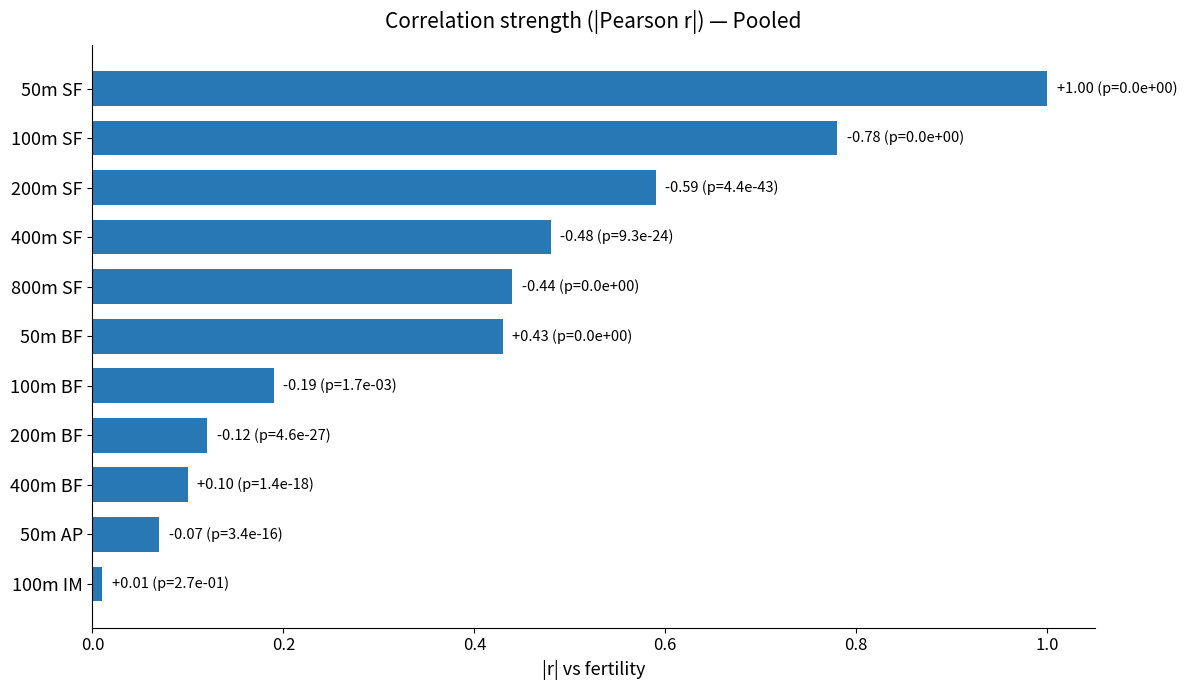

At which category does the chart reach its minimum across all series?

100m IM